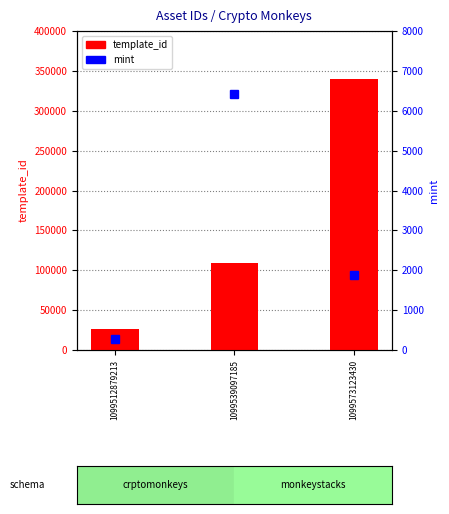

How many distinct data groups are displayed?

2